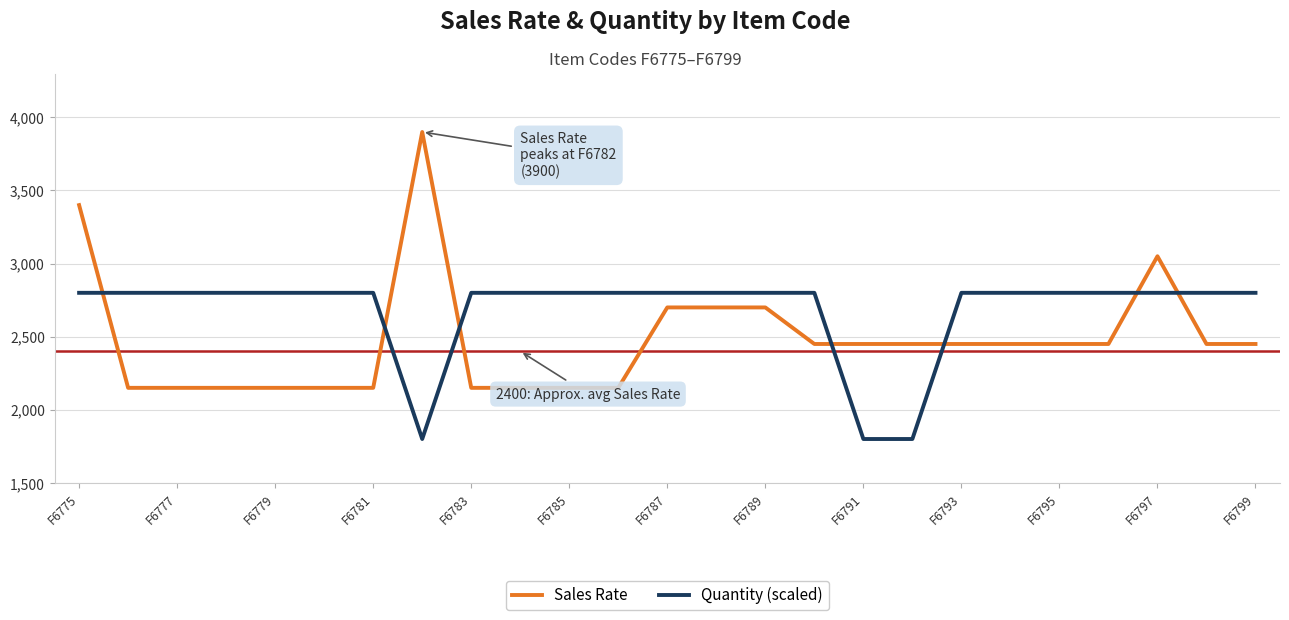

Which series has the largest range (max minus min)?

Sales Rate